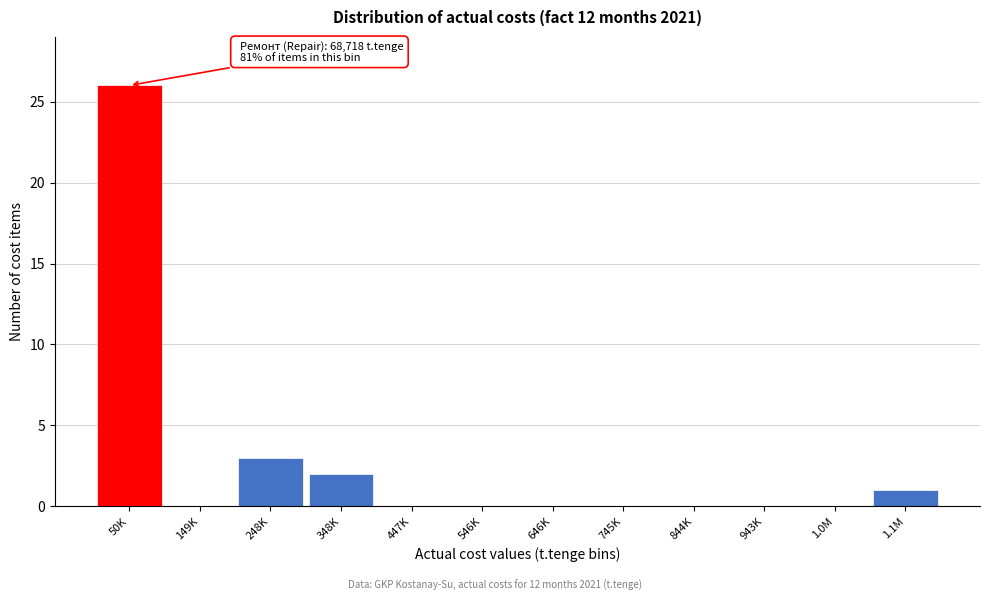

Reading left to right, what are all the values shown in this chart?

50K=26	149K=0	248K=3	348K=2	447K=0	546K=0	646K=0	745K=0	844K=0	943K=0	1.0M=0	1.1M=1